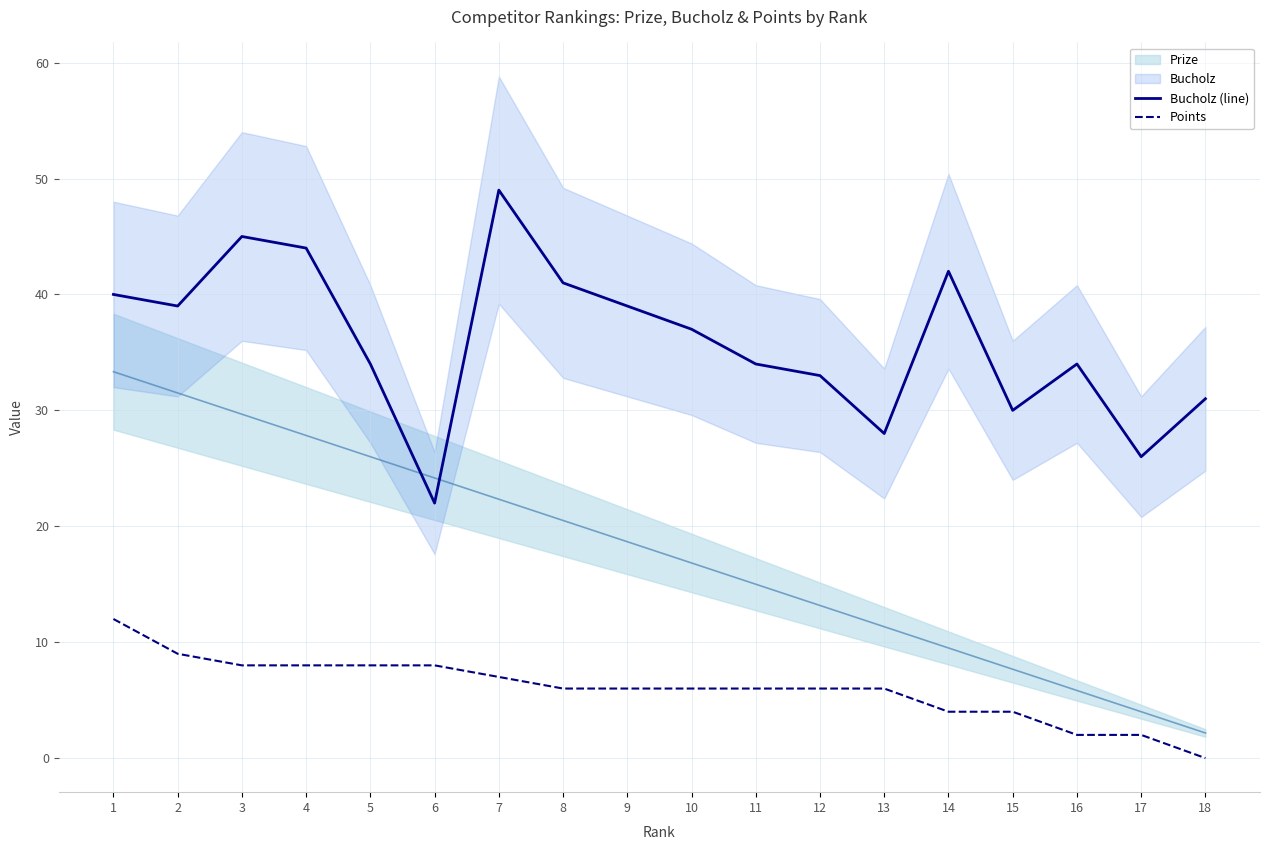

What is the difference between the second highest and second lowest values in the Points series?

7